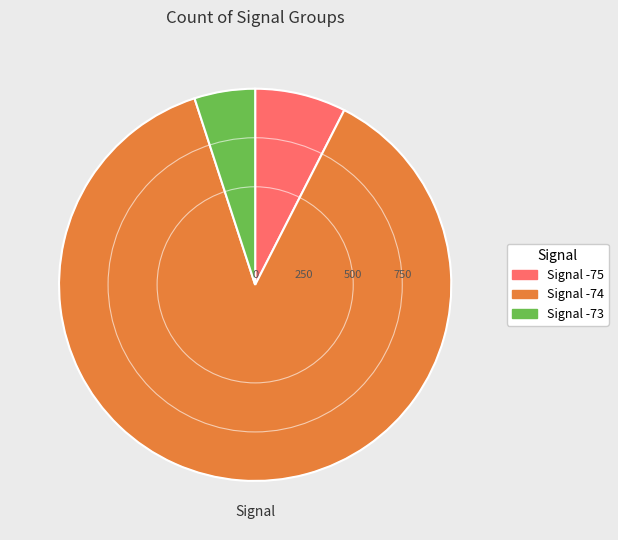

Rank the categories by value from highest to lowest.

Signal -74, Signal -75, Signal -73